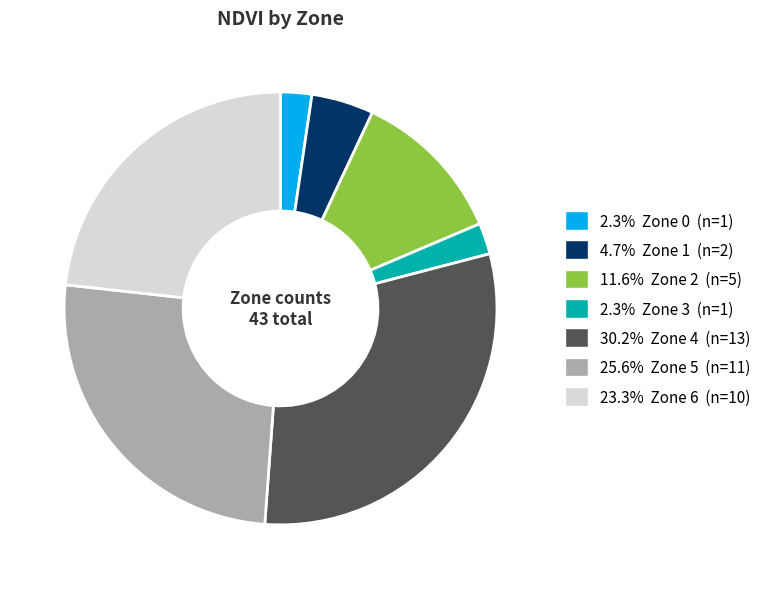

Combined, do 30.2% Zone 4 (n=13) and 2.3% Zone 3 (n=1) account for over 50%?

No